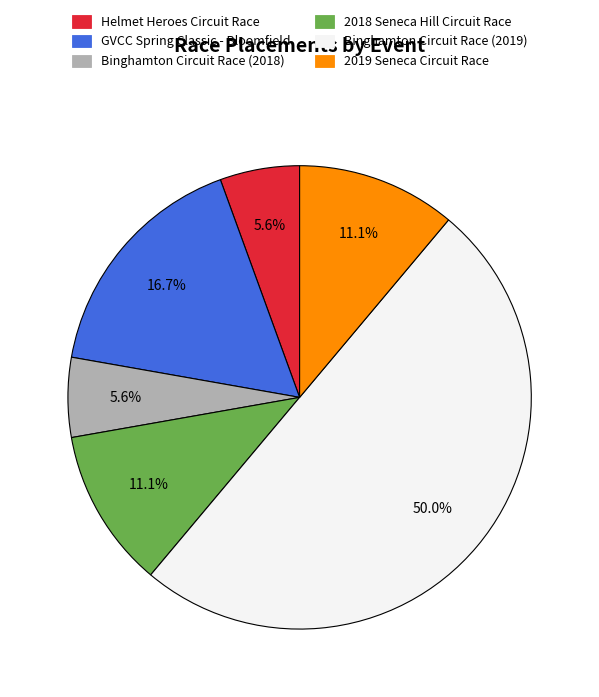

To the nearest percent, what portion does GVCC Spring Classic - Bloomfield represent?

17%